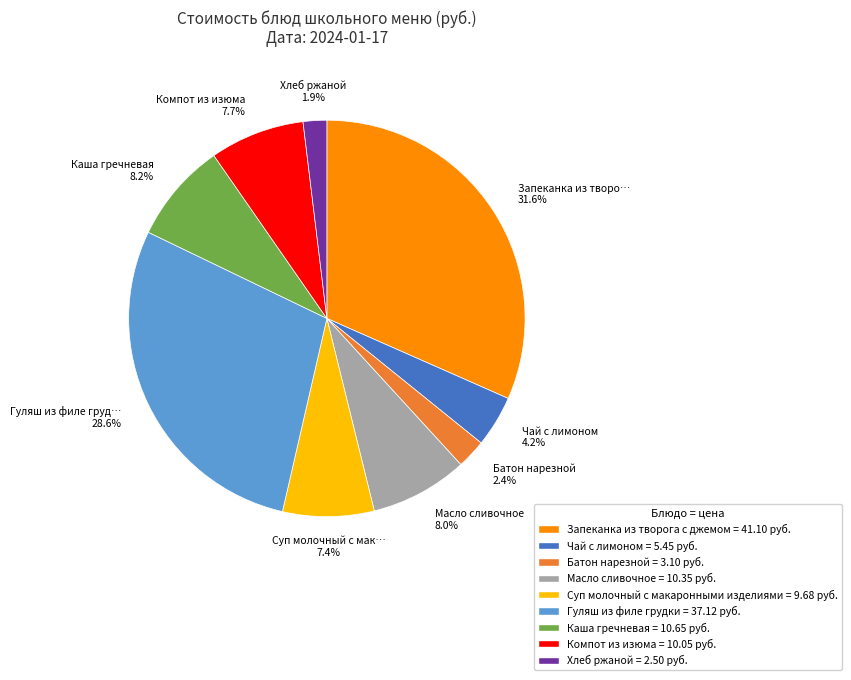

To the nearest percent, what is the difference between the largest and smallest slice percentages?

30%